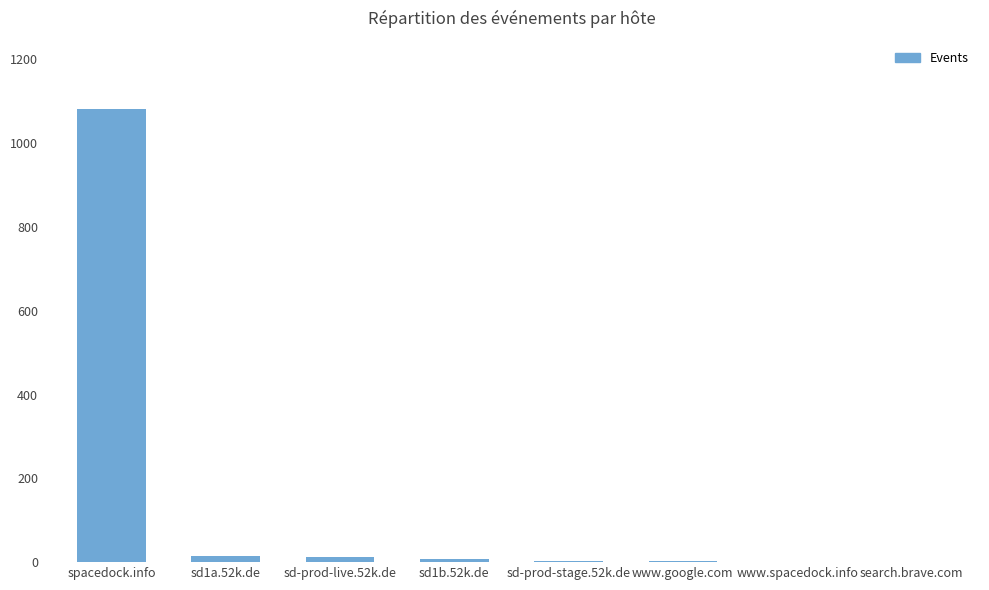

True or false: the data shows 8 at sd1b.52k.de.

True